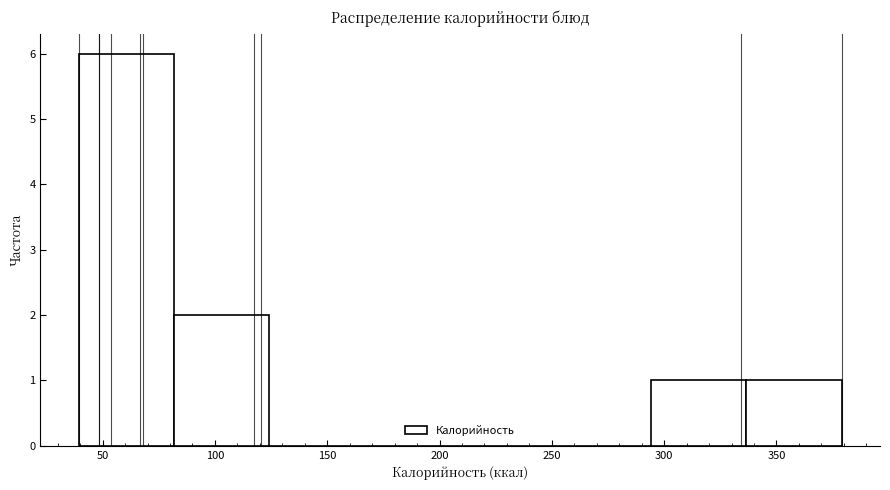

Reading left to right, transcribe this chart: for each bar, give the range it covers on the x-axis and its height. Neither the bar edges nor the heights are printed on the chart, so give them approximately, as read against the axes.

40 to 80: 6
80 to 125: 2
125 to 165: 0
165 to 210: 0
210 to 250: 0
250 to 295: 0
295 to 335: 1
335 to 380: 1